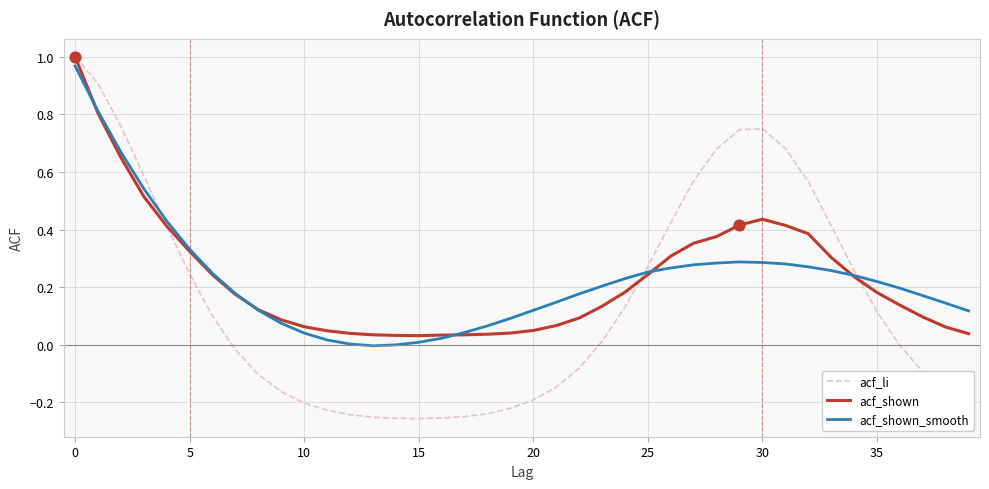

At how many categories does at least one series exceed 0?

40